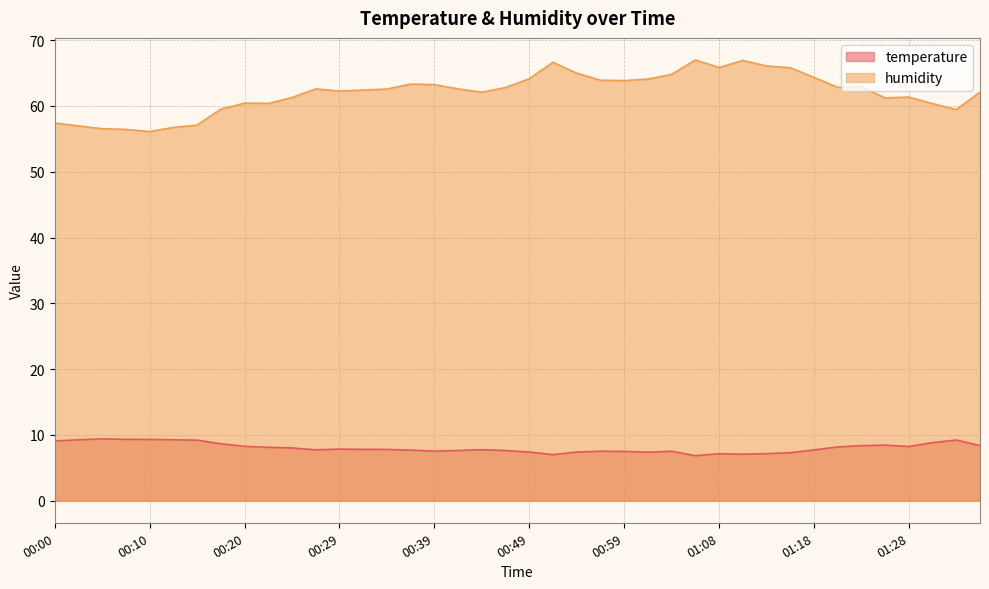

At which category is the sum across all series the highest?

01:11